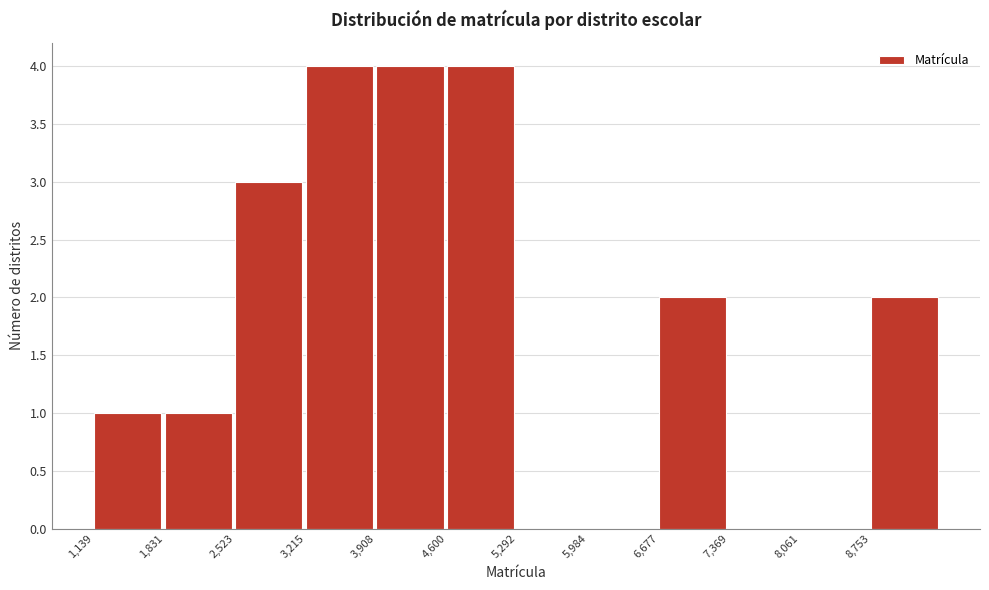

Reading left to right, list every bar in this chart as the range it spans on the x-axis followed by its height. Neither the bar edges nor the heights are printed on the chart, so give them approximately, as read against the axes.

1100 to 1800: 1
1800 to 2500: 1
2500 to 3200: 3
3200 to 3900: 4
3900 to 4600: 4
4600 to 5300: 4
5300 to 6000: 0
6000 to 6700: 0
6700 to 7400: 2
7400 to 8100: 0
8100 to 8800: 0
8800 to 9400: 2